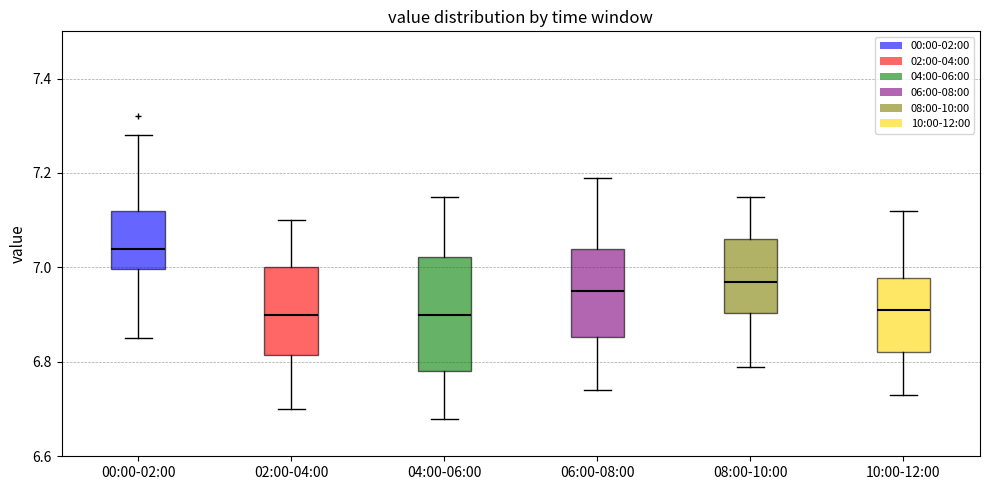

Where does the median line of the box for 00:00-02:00 sit on the y-axis? The values are not printed on the chart, so give them approximately, as read against the axis.

7.04